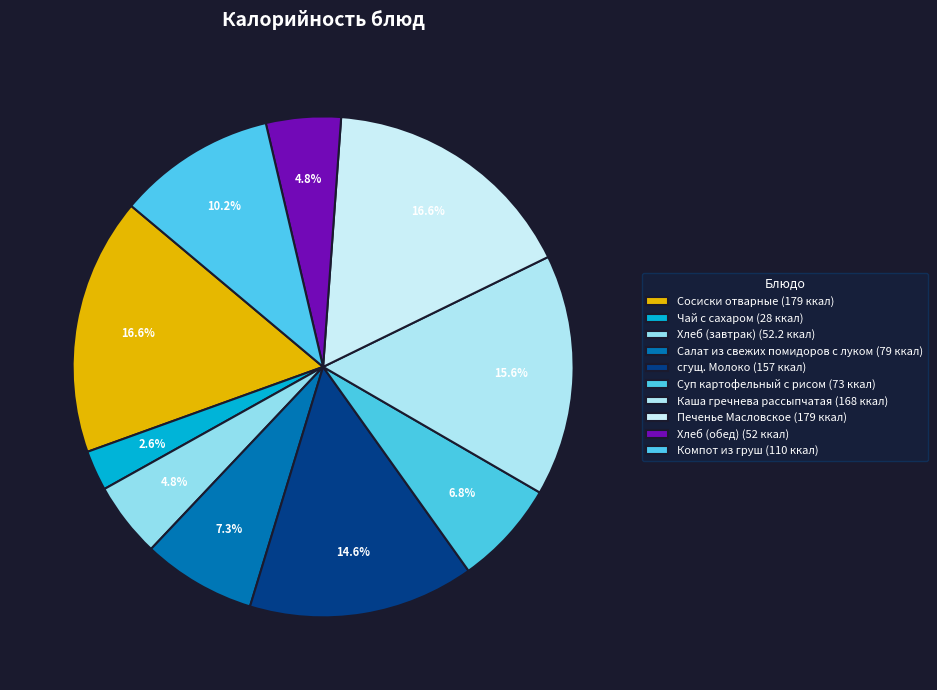

Rank the categories by value from lowest to highest.

Чай с сахаром, Хлеб (обед), Хлеб (завтрак), Суп картофельный с рисом, Салат из свежих помидоров с луком, Компот из груш, сгущ. Молоко, Каша гречнева рассыпчатая, Сосиски отварные, Печенье Масловское